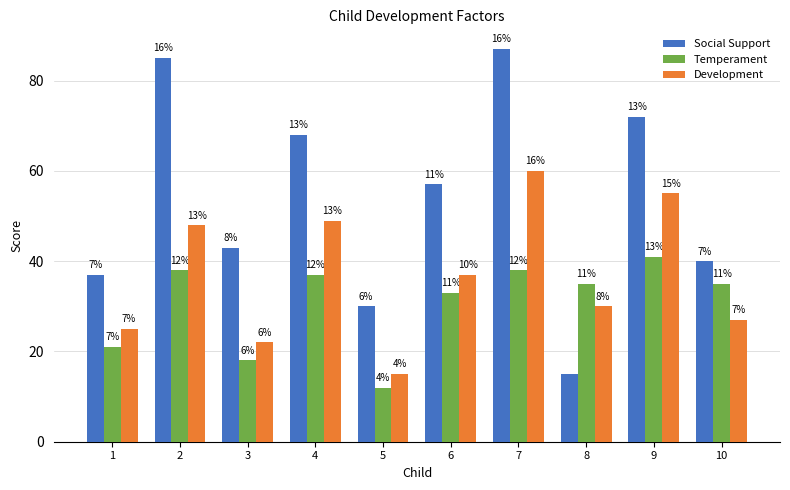

What are all the series names shown in the legend?

Social Support, Temperament, Development